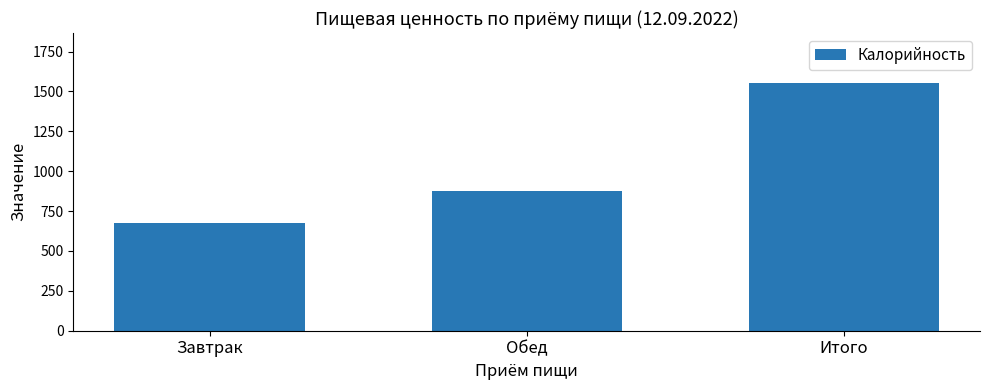

What is the smallest value displayed?

677